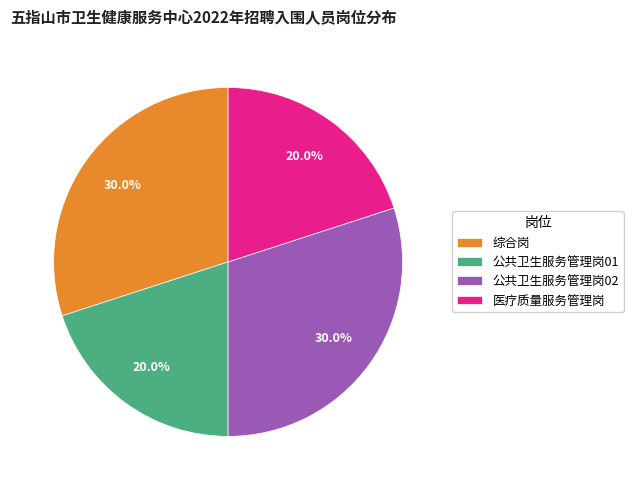

How many slices are in this pie chart?

4